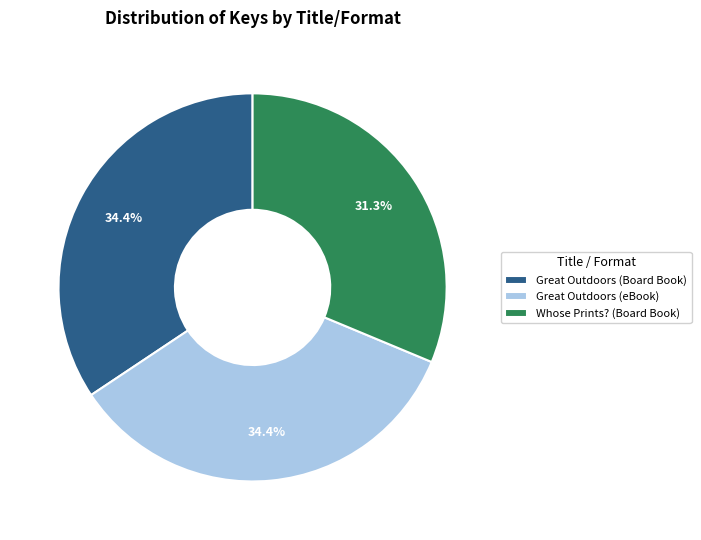

What percentage do Great Outdoors (Board Book) and Great Outdoors (eBook) together represent?

68.7%